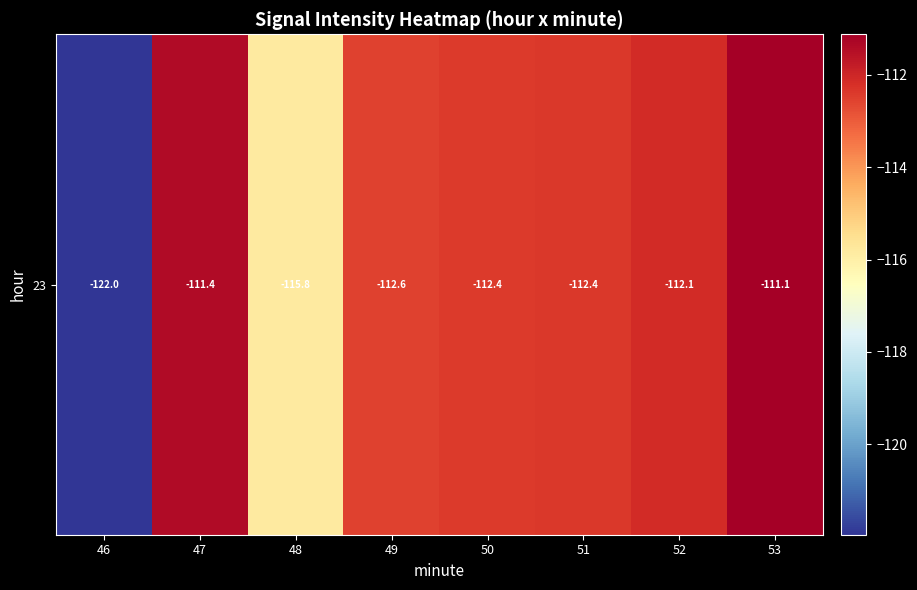

What is the sum of the values at 48 and 47?

-227.2